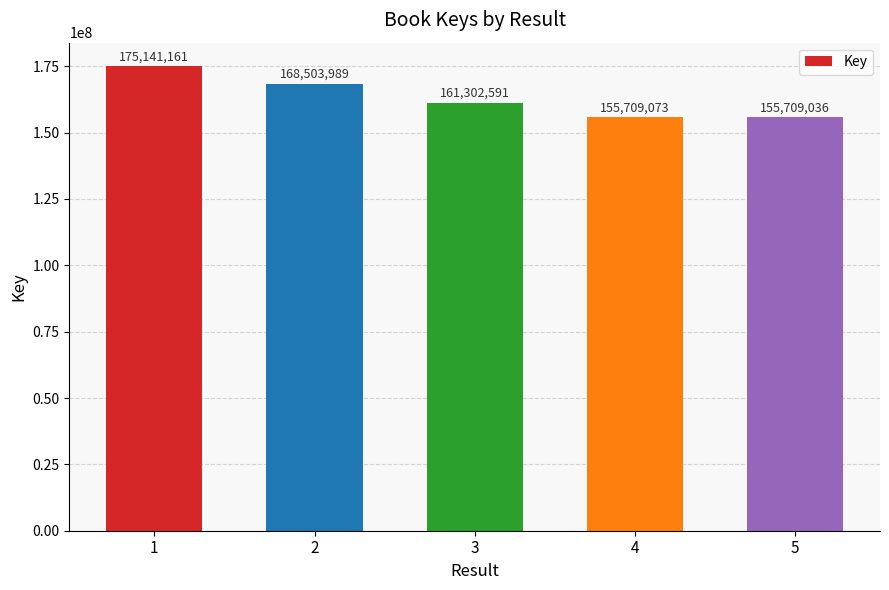

What is the average value?

163273170